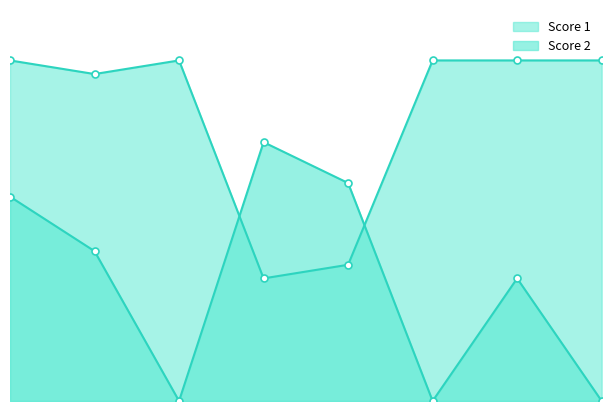

What is the difference between the Score 2 values at 7 and 1?

6